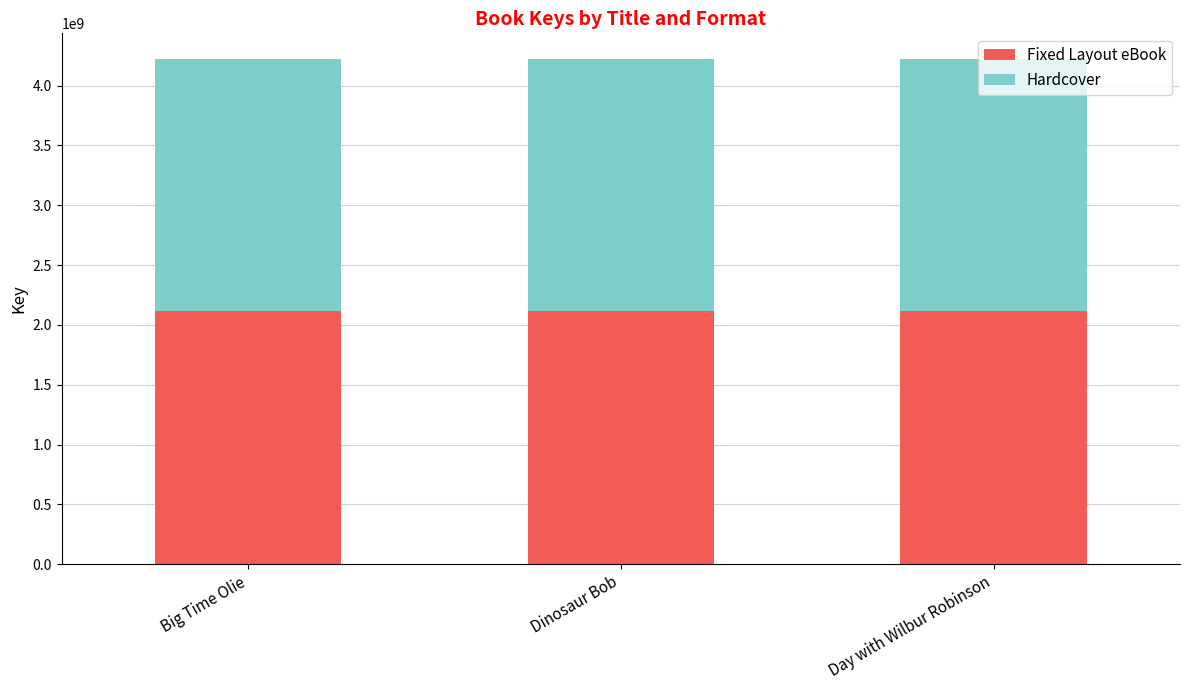

What is the sum of the Fixed Layout eBook values at Big Time Olie and Day with Wilbur Robinson?

4226206917